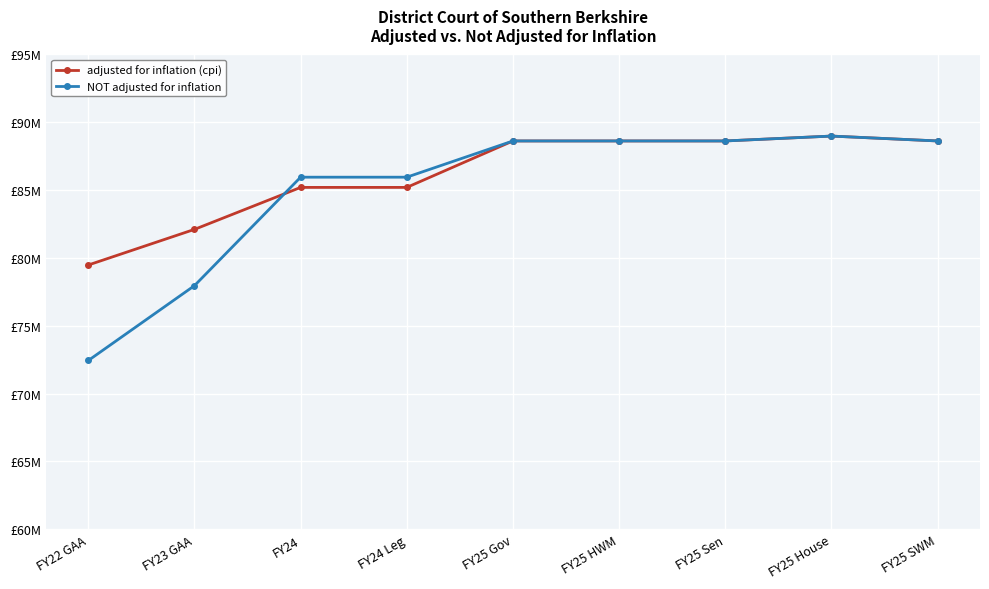

True or false: NOT adjusted for inflation has more than 2 points higher than both neighbors.

False